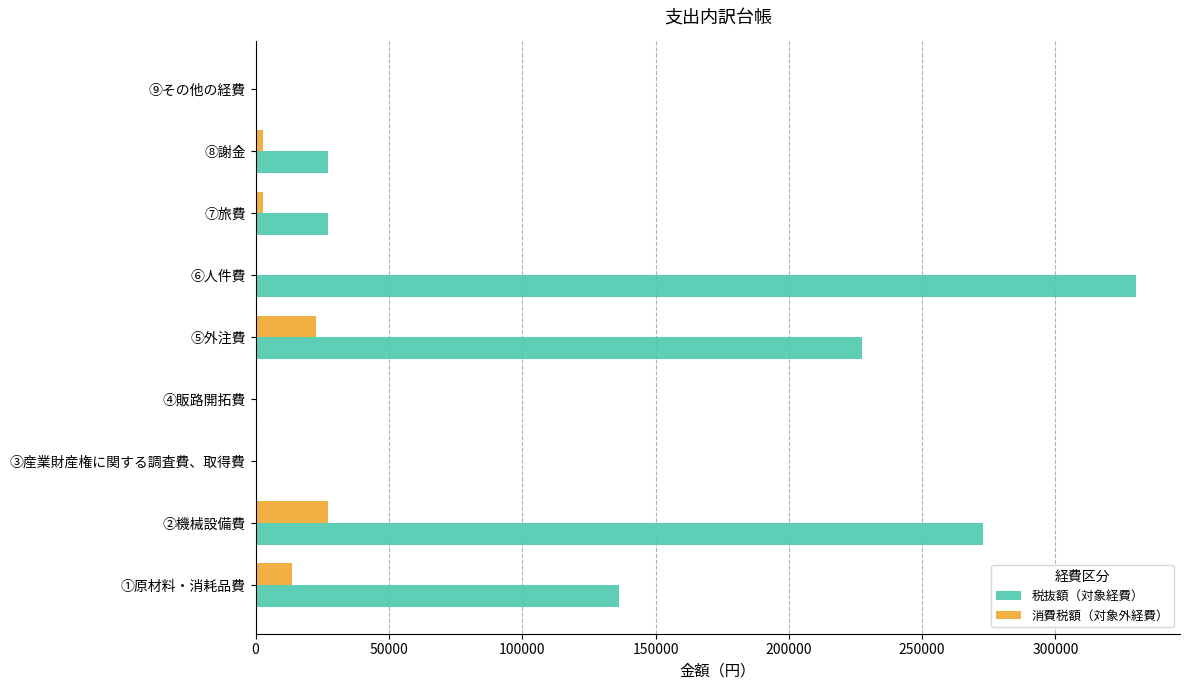

What are all the series names shown in the legend?

税抜額（対象経費）, 消費税額（対象外経費）